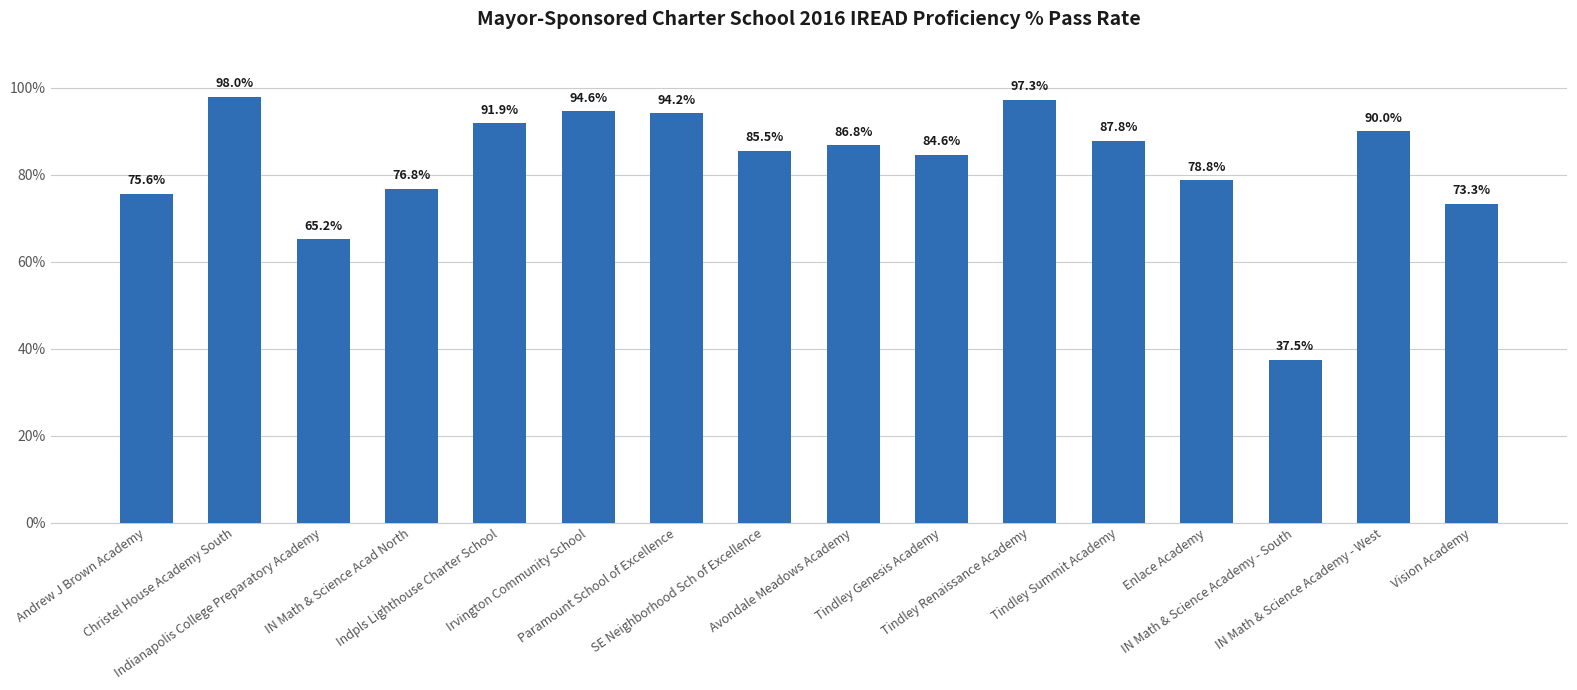

Are the bars horizontal?

No